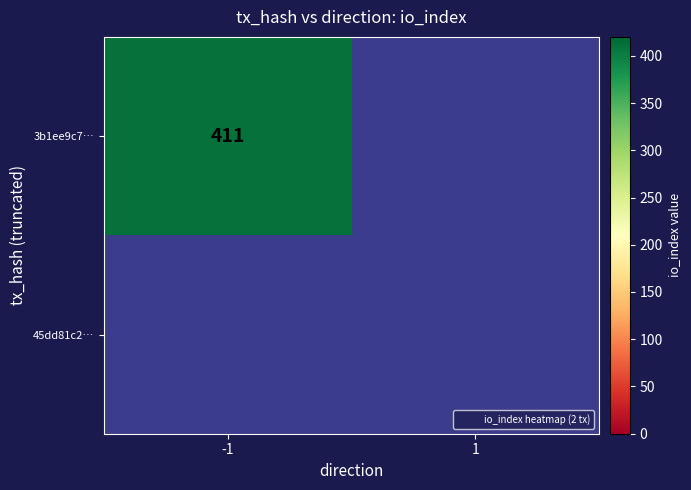

Rank the series by their maximum value, from lowest to highest.

45dd81c2783b12e6255dbbd8c4a8e64da5af63c, 3b1ee9c7523ea3a4b178c17a343ac7110cf7374